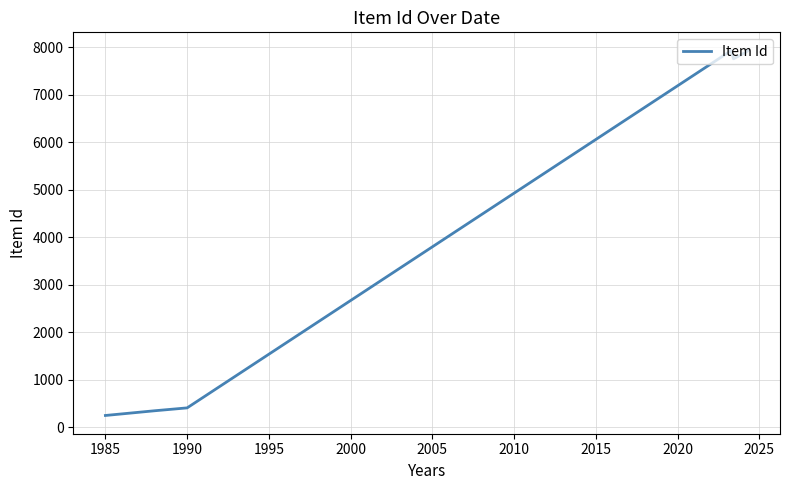

What is the average value?

4641